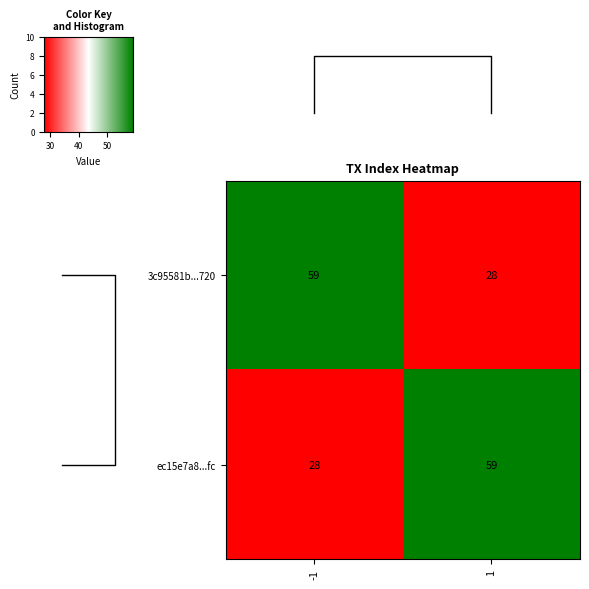

What is the highest value of the ec15e7a8...fc series?

59